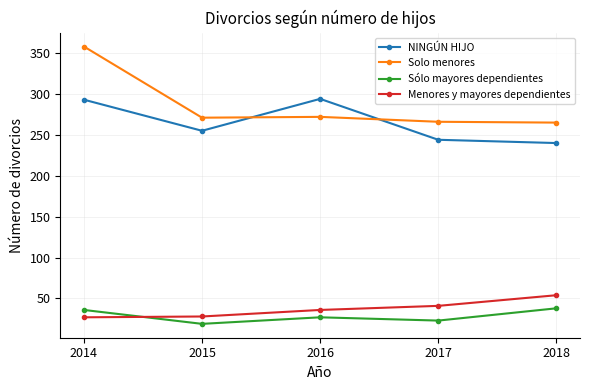

What is the sum of the Sólo mayores dependientes values at 2018 and 2014?

74